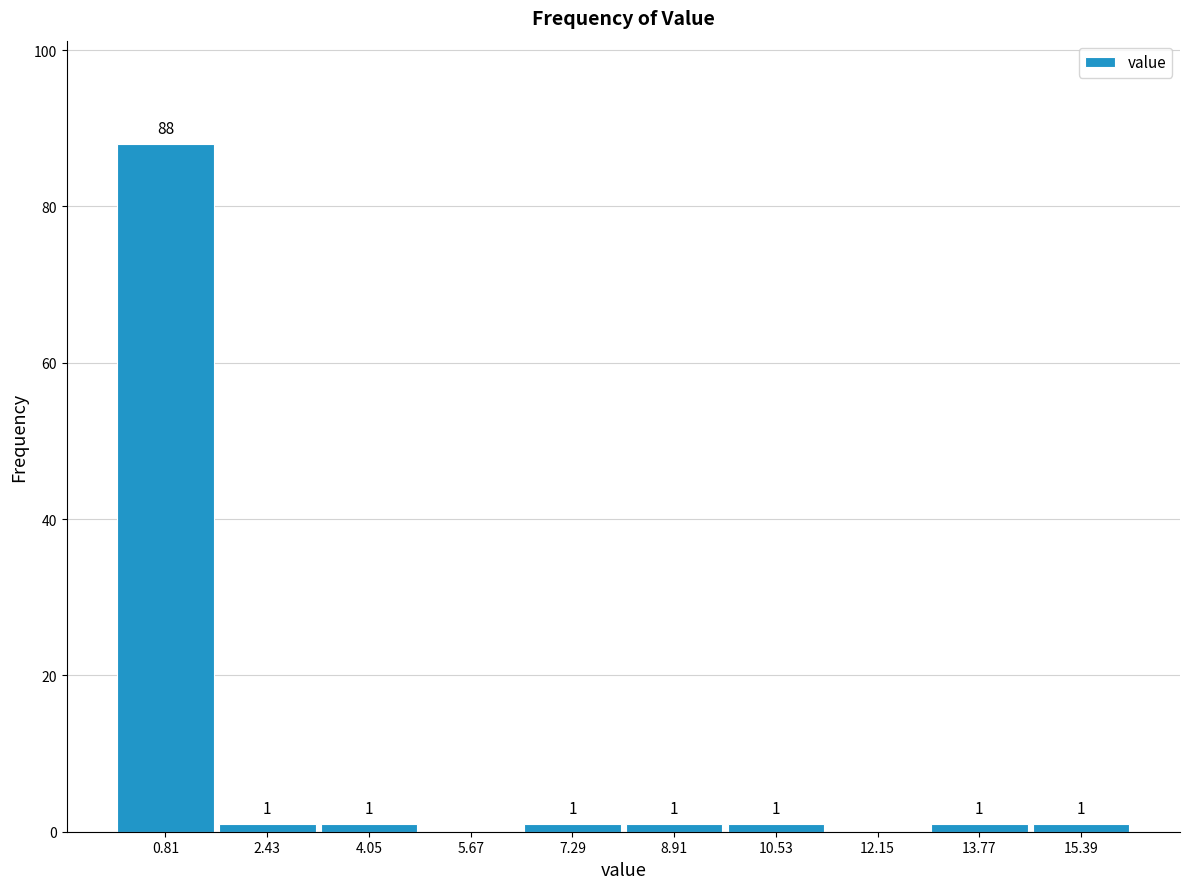

Over which range of the x-axis is the bar tallest?

0.00 to 1.62